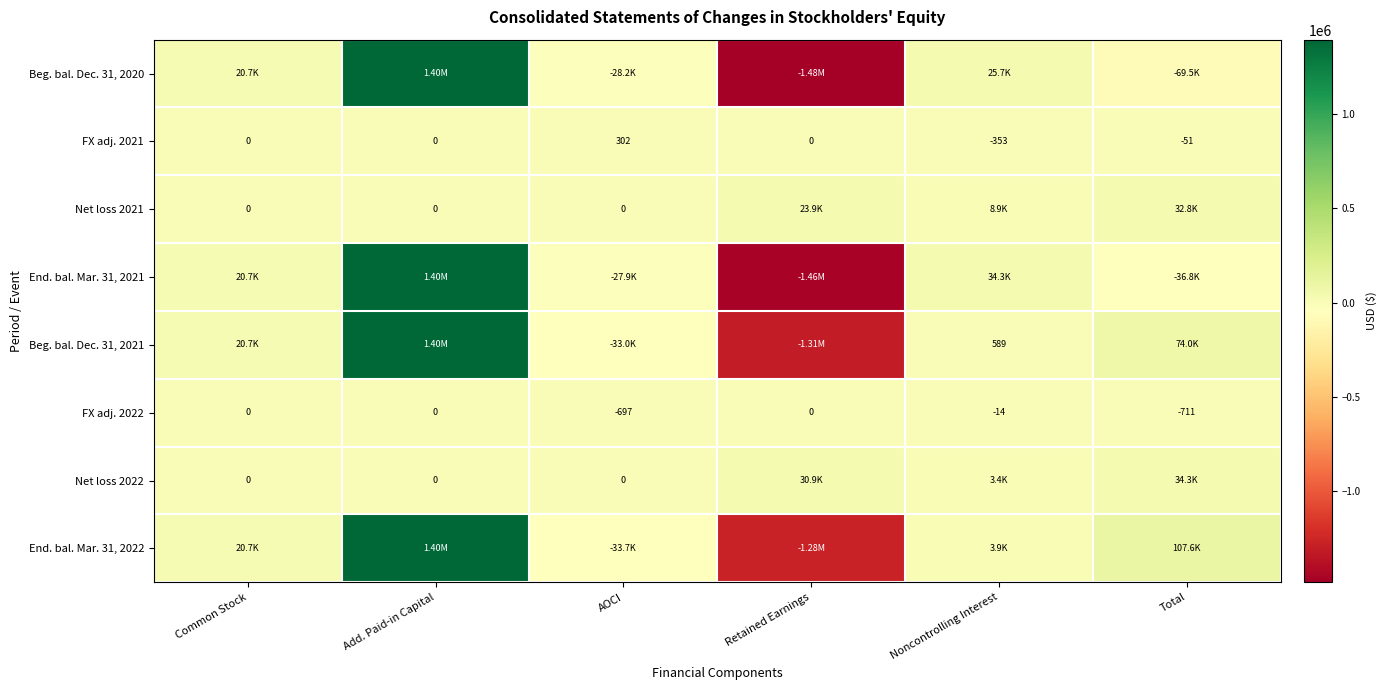

Which category has the highest value in the FX adj. 2021 series?

AOCI